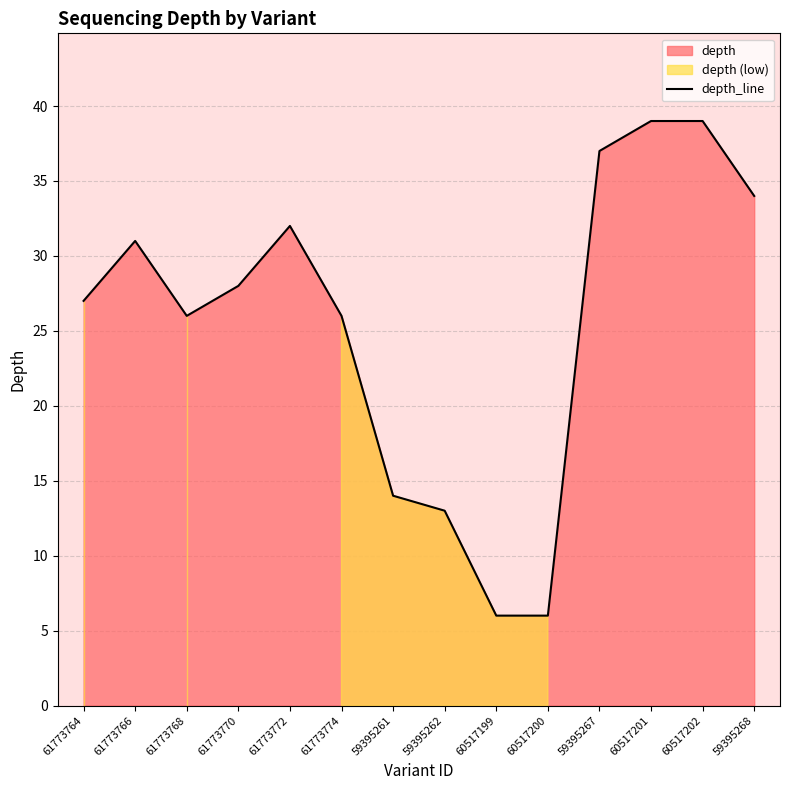

What position from the right is 61773768?

12